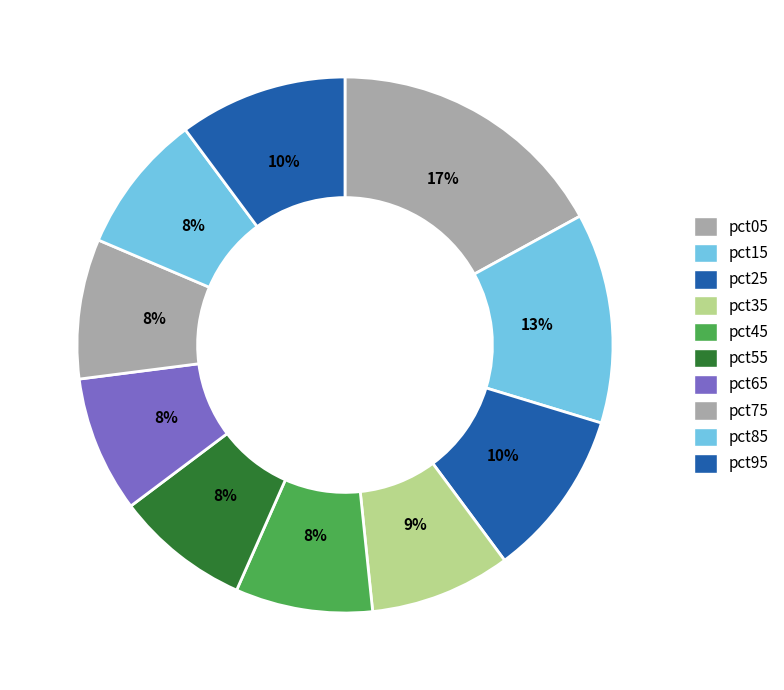

The pct95 slice represents 10% of the pie. True or false?

True